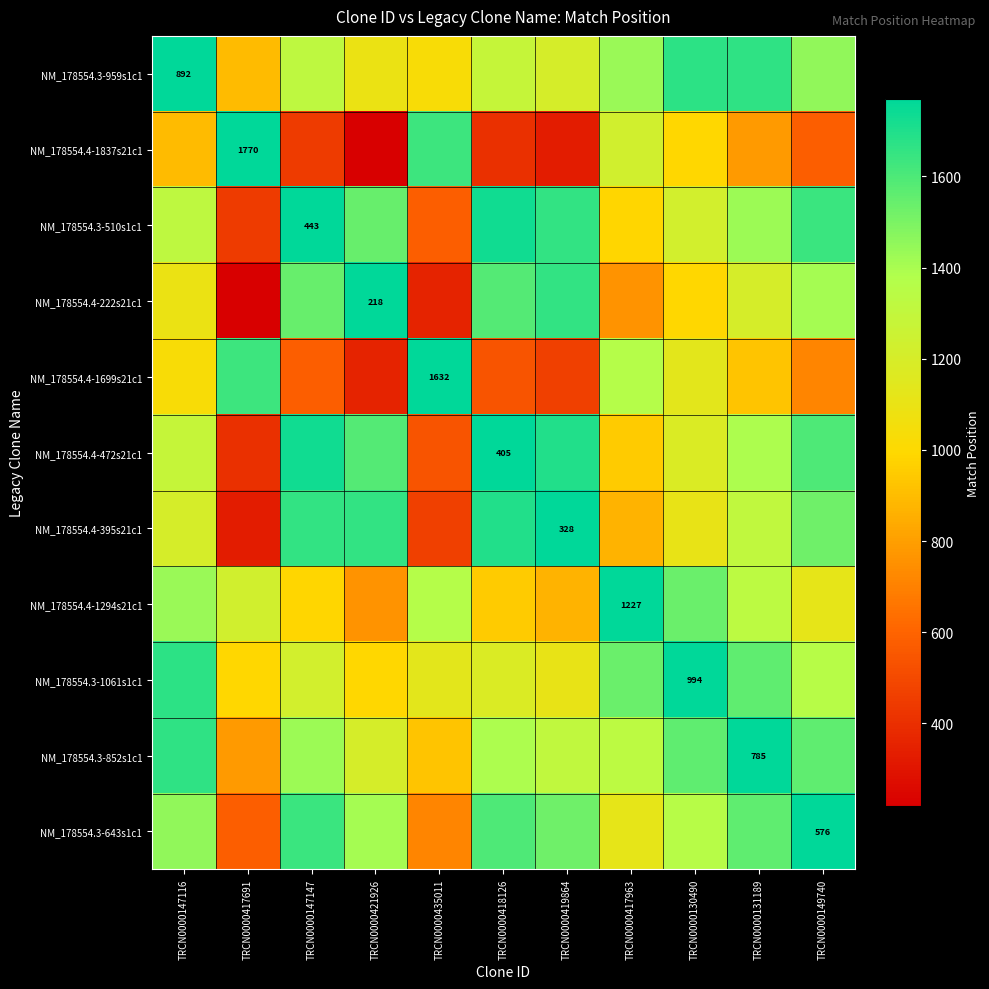

Rank the categories by NM_178554.4-395s21c1 value from lowest to highest.

TRCN0000417691, TRCN0000435011, TRCN0000417963, TRCN0000130490, TRCN0000147116, TRCN0000131189, TRCN0000149740, TRCN0000147147, TRCN0000421926, TRCN0000418126, TRCN0000419864